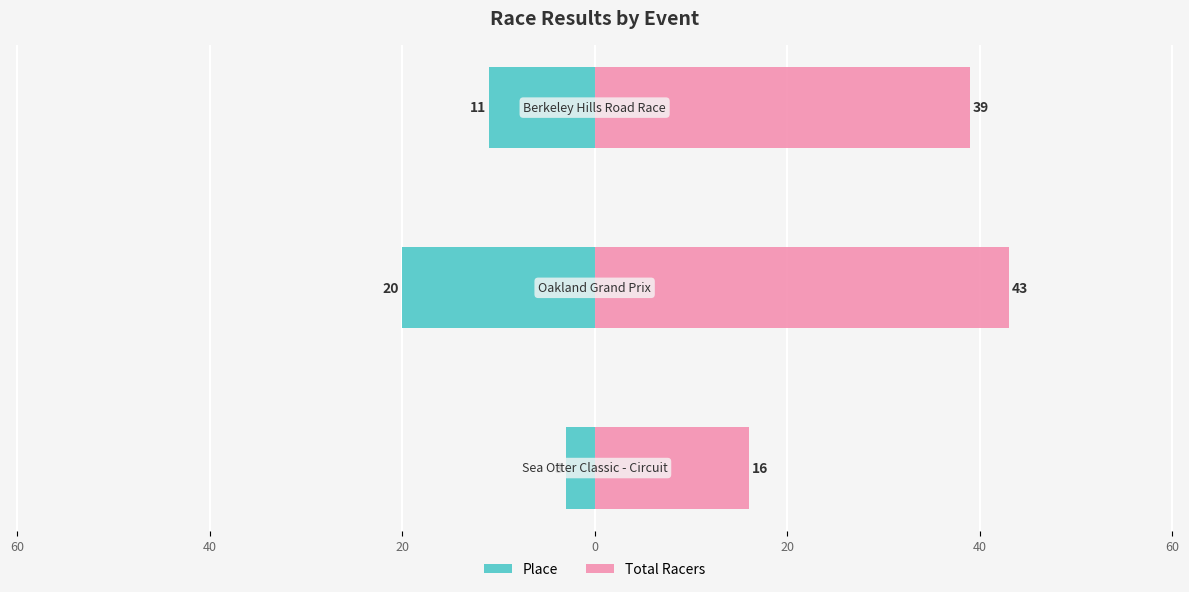

Between 60 and 80, which is larger?

80